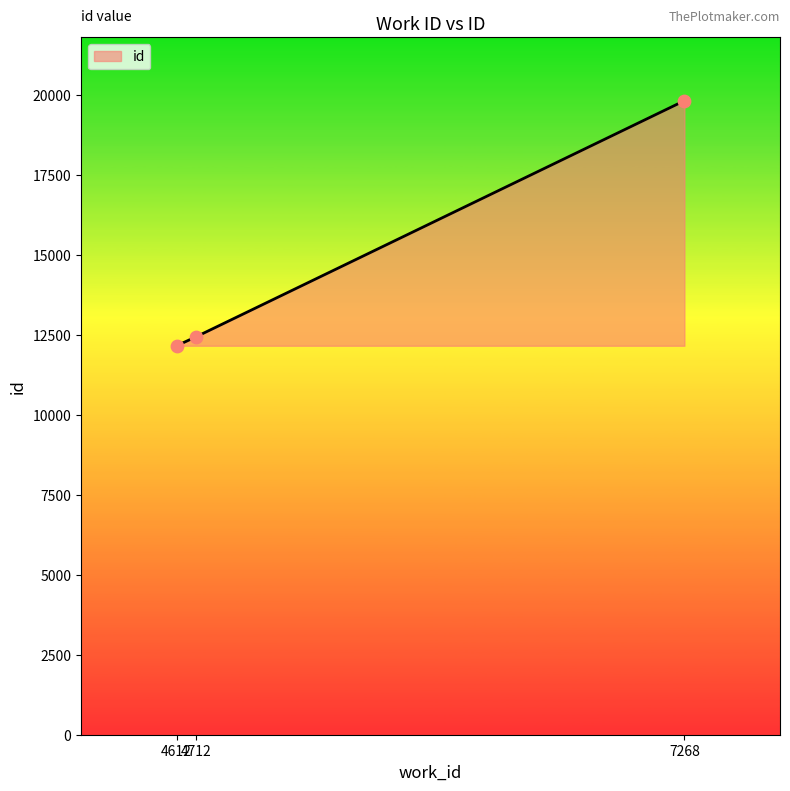

Approximately how many times larger is the value at 4612 compared to 7268?

0.6